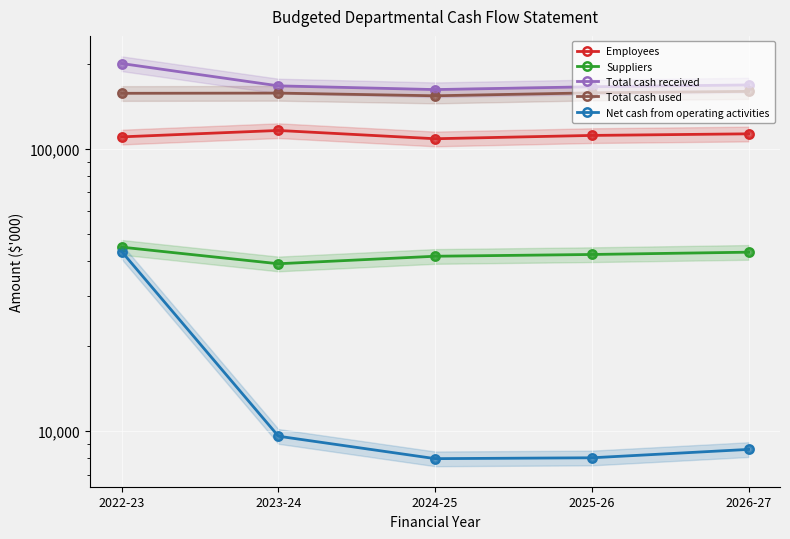

What position from the left is 2025-26?

4